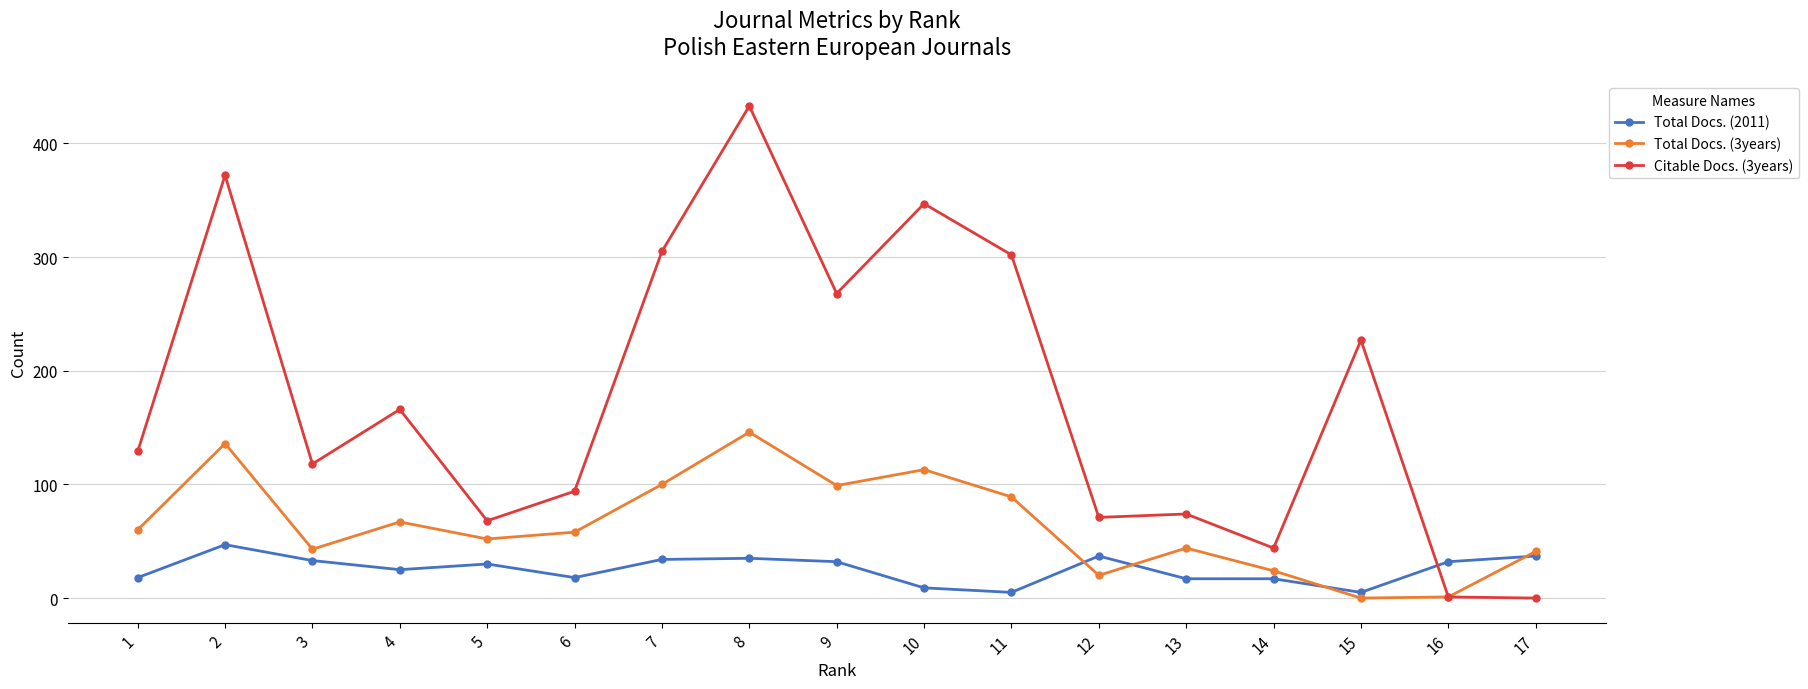

True or false: Total Docs. (3years) has more than 2 points higher than both neighbors.

True